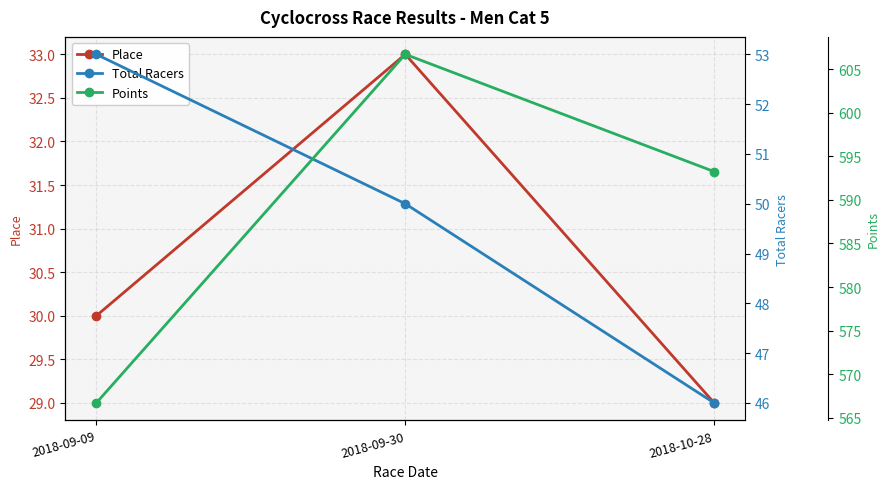

Reading right to left, what are all the values shown in this chart?

Place: 2018-10-28=29.0	2018-09-30=33.0	2018-09-09=30.0
Total Racers: 2018-10-28=46.0	2018-09-30=50.0	2018-09-09=53.0
Points: 2018-10-28=593.3	2018-09-30=606.7	2018-09-09=566.7